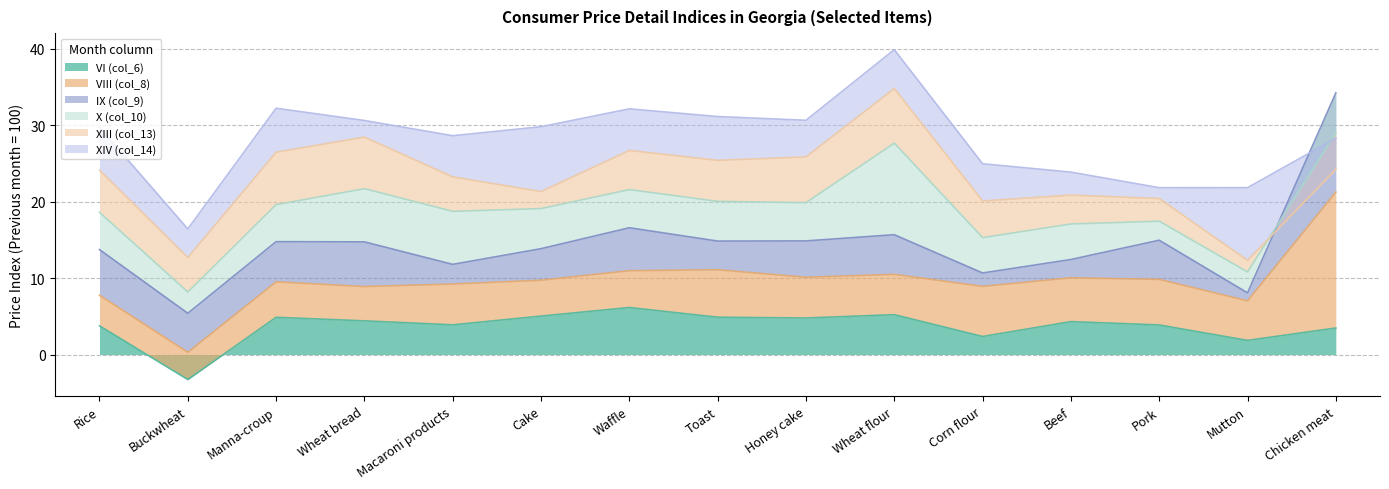

At which category is the sum across all series the highest?

Wheat flour